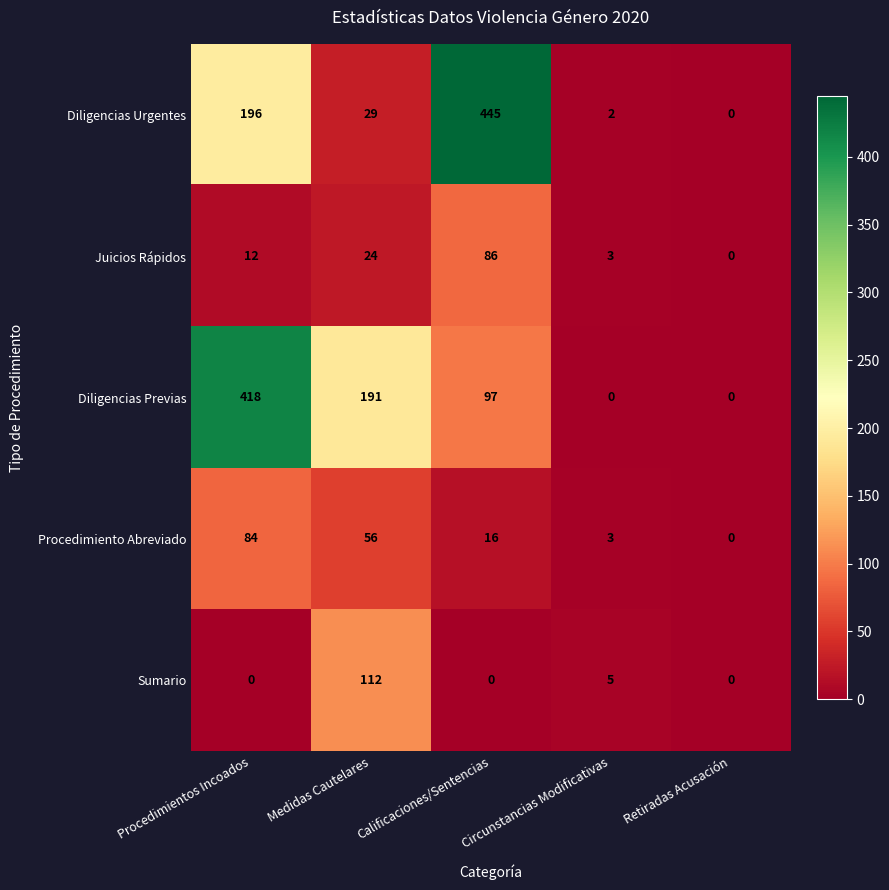

Which series has the largest total across all categories?

Diligencias Previas